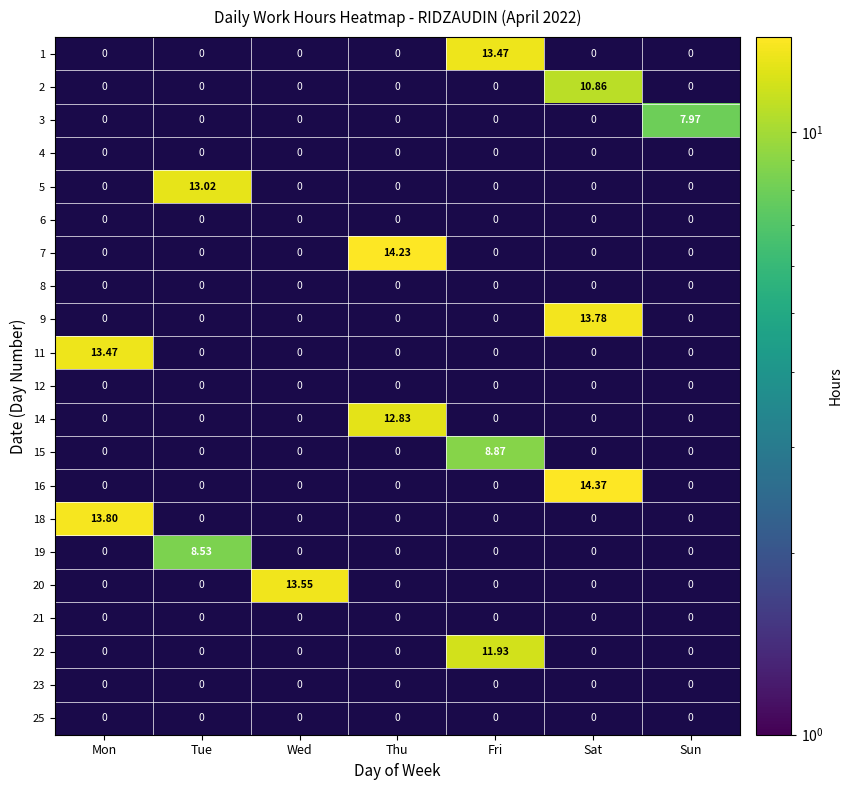

Which category has the highest value in the 14 series?

Thu